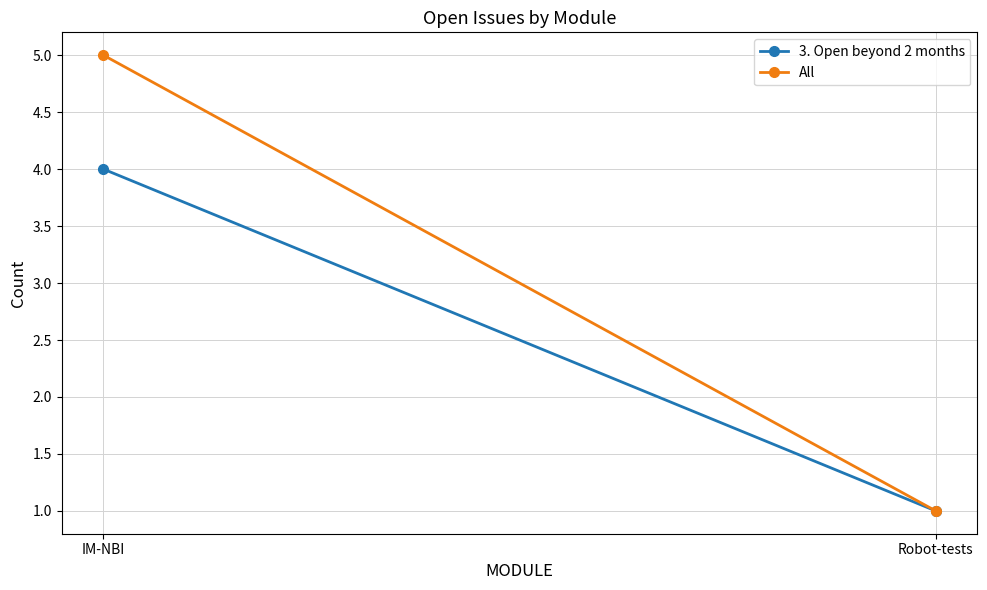

Is it true that 3. Open beyond 2 months equals 0 at Robot-tests?

False